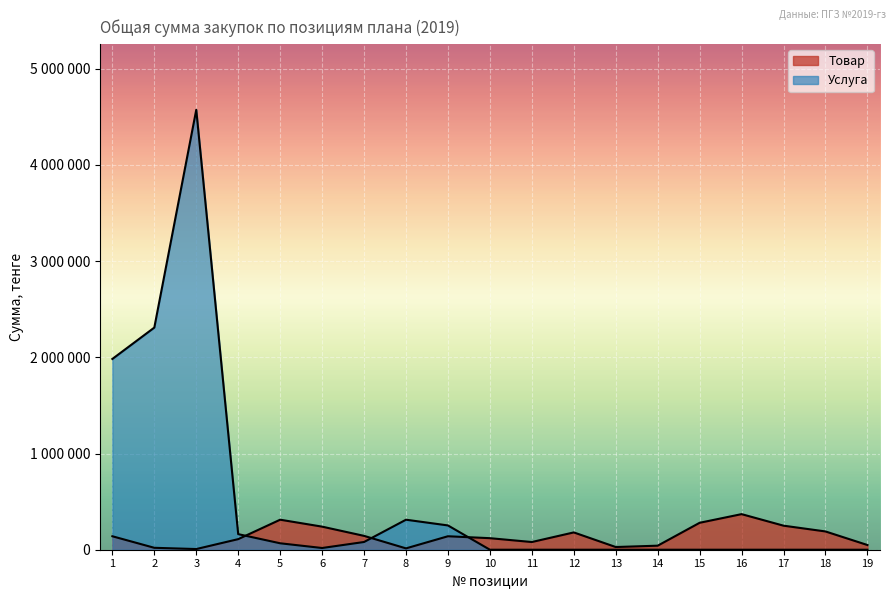

At which label does the data first exceed 140000?

5